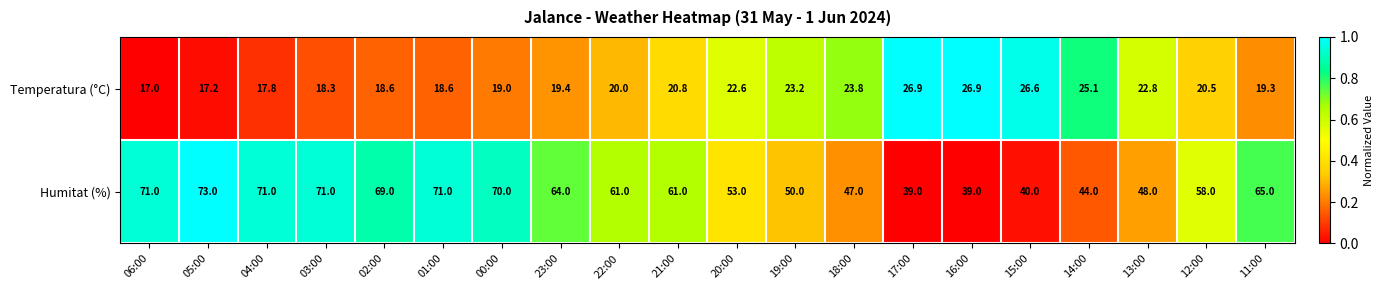

What is the difference between the Temperatura (°C) values at 13:00 and 18:00?

1.0